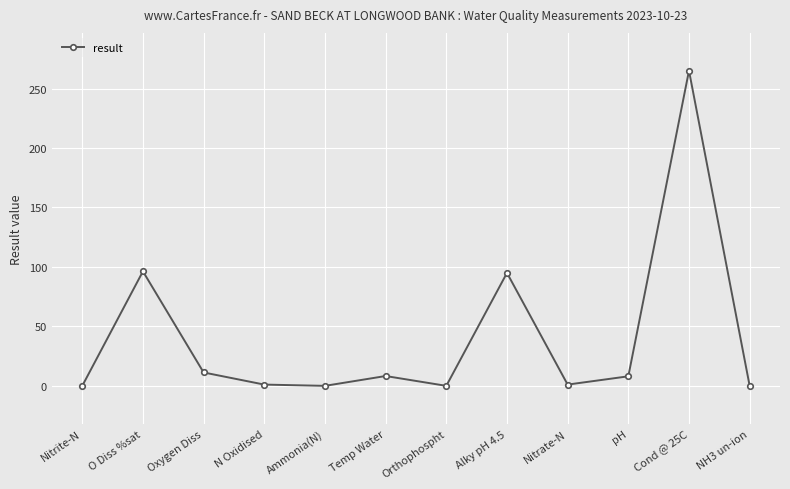

What is the label of the 7th point from the right?

Temp Water